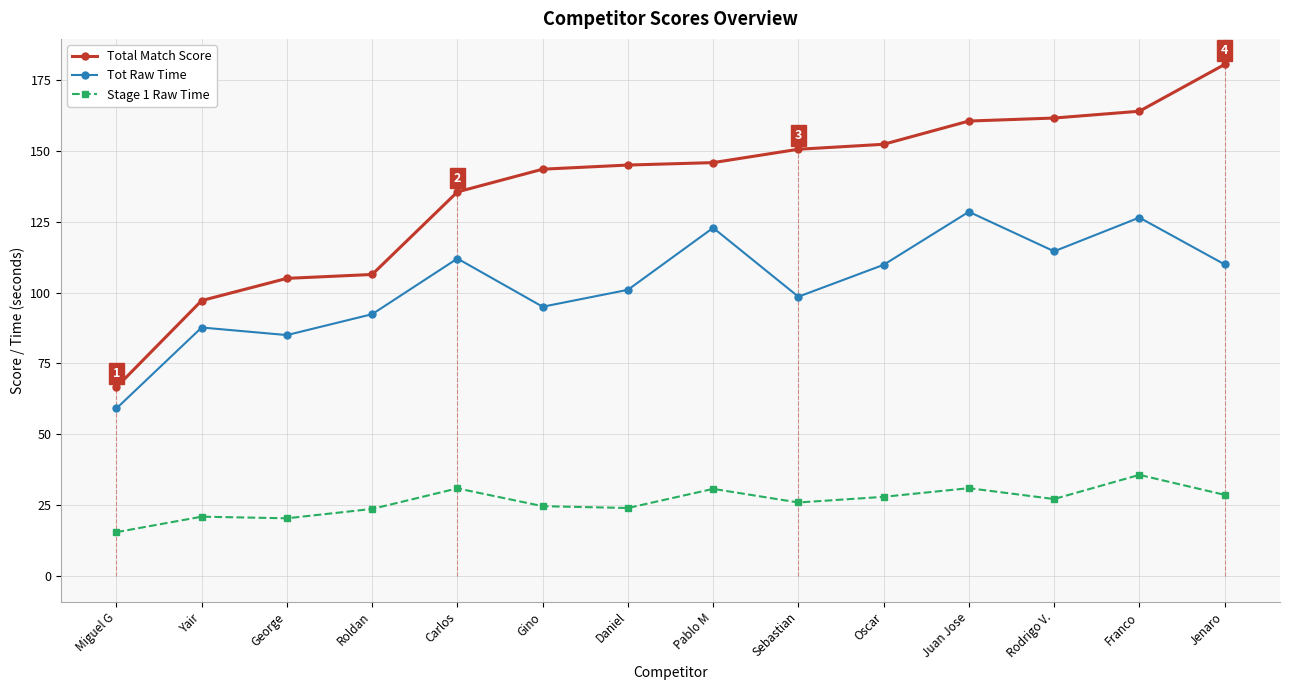

How many values in the Tot Raw Time series are below 109?

7